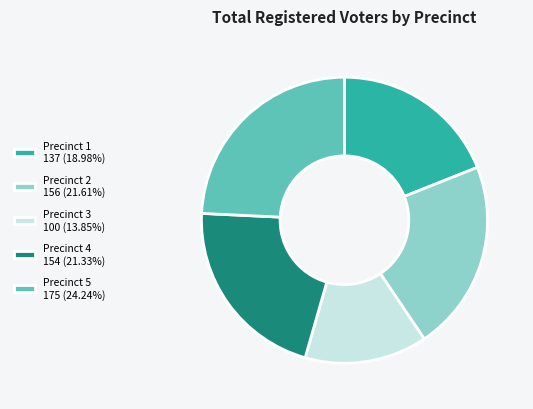

Does any single category account for the majority?

No